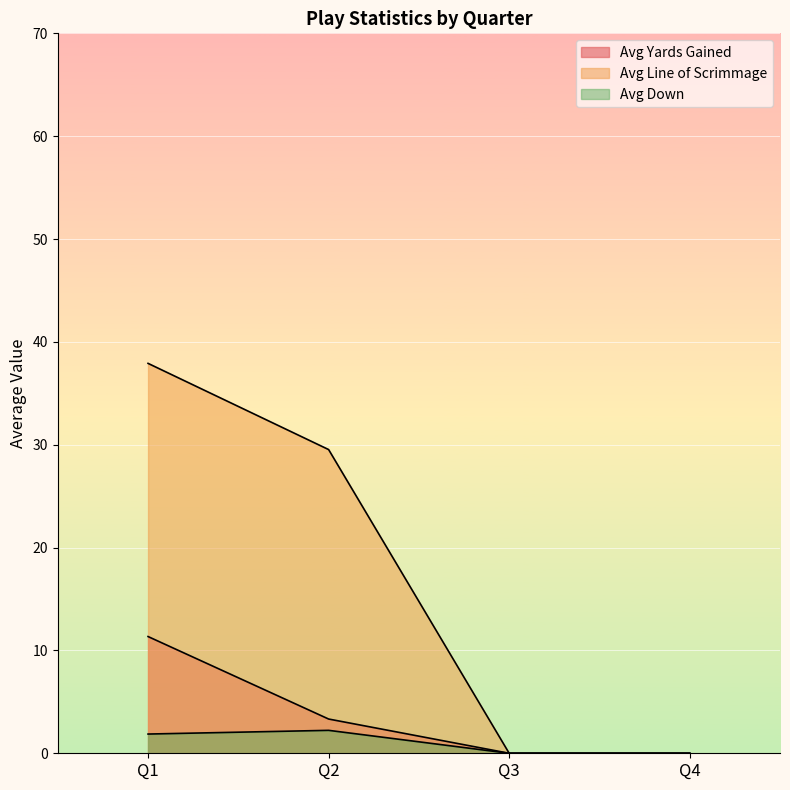

How many series are shown in this chart?

3